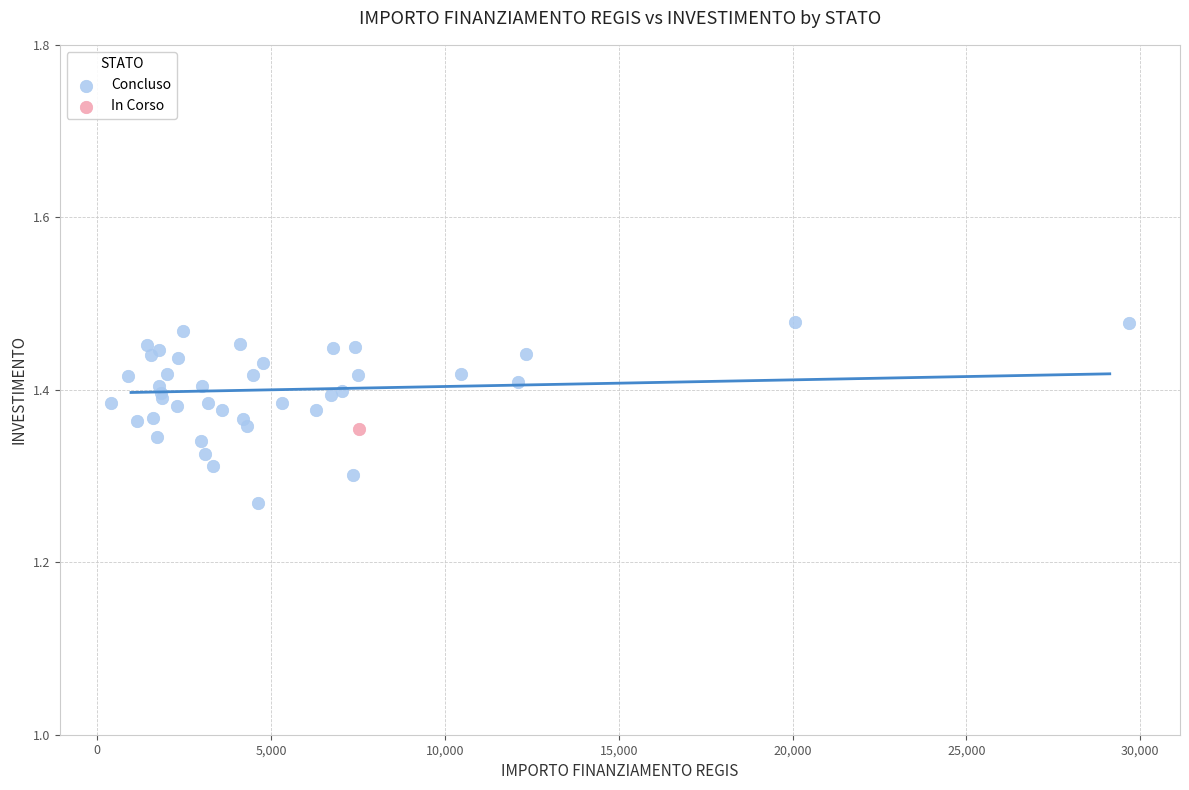

What are all the series names shown in the legend?

Concluso, In Corso